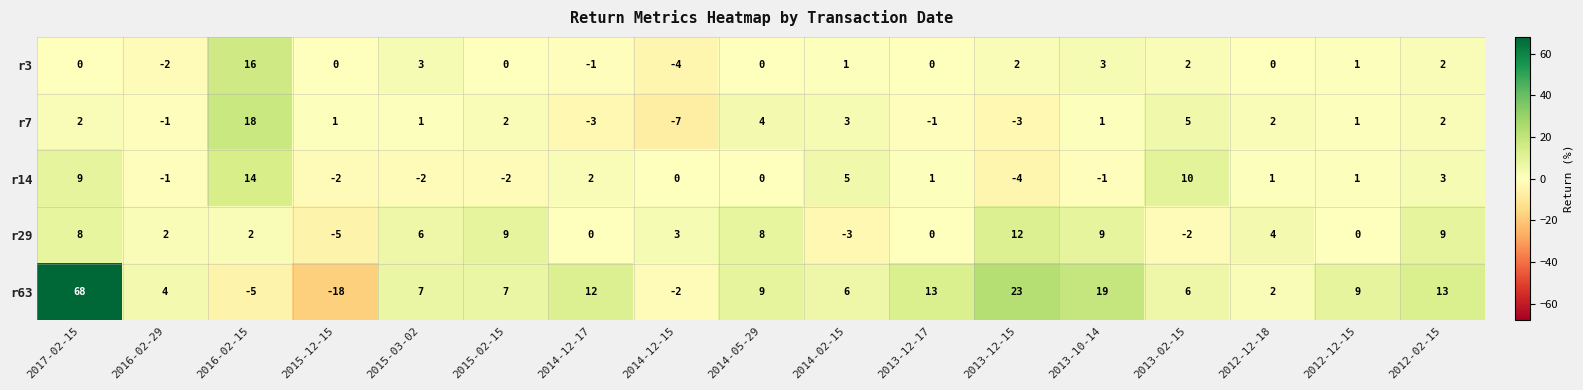

What is the difference between the second highest and second lowest values in the r3 series?

5